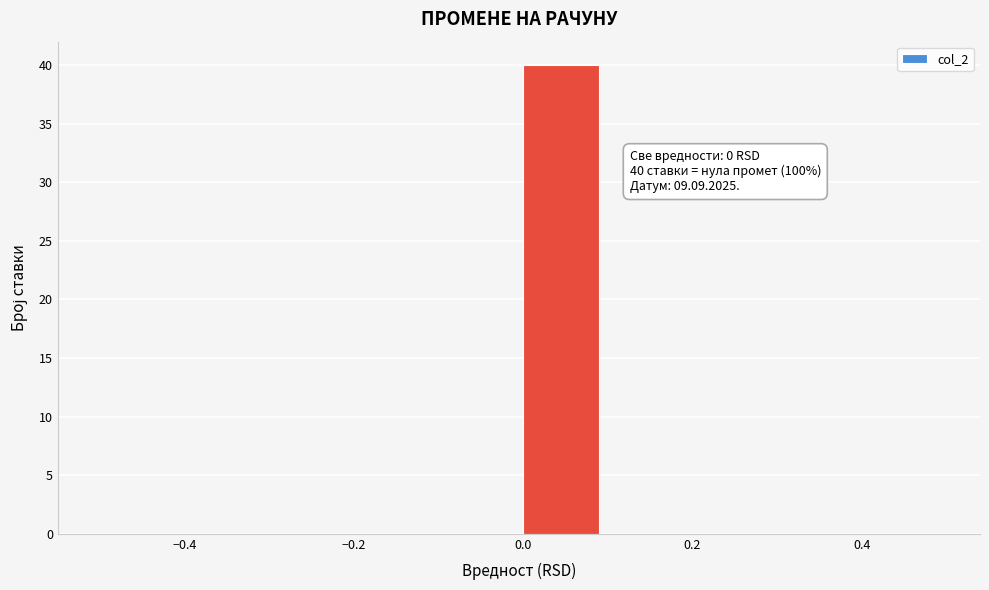

Which range on the x-axis has the tallest bar?

0.0 to 0.1